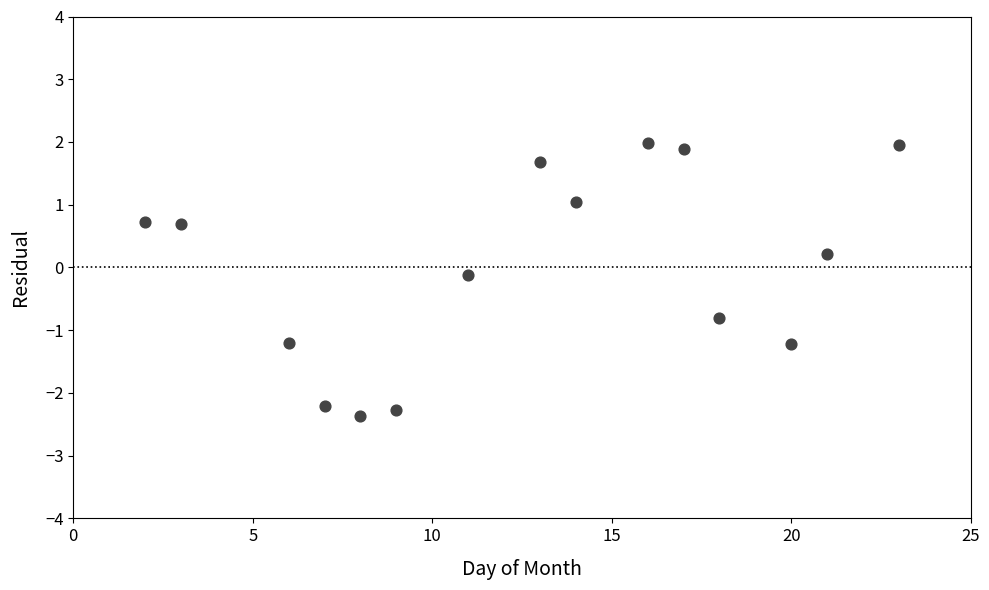

List the coordinates of all points as (X, Y) pairs, reading left to right.

(2.0, 0.7)  (3.0, 0.7)  (6.0, -1.2)  (7.0, -2.2)  (8.0, -2.4)  (9.0, -2.3)  (11.0, -0.1)  (13.0, 1.7)  (14.0, 1.0)  (16.0, 2.0)  (17.0, 1.9)  (18.0, -0.8)  (20.0, -1.2)  (21.0, 0.2)  (23.0, 2.0)